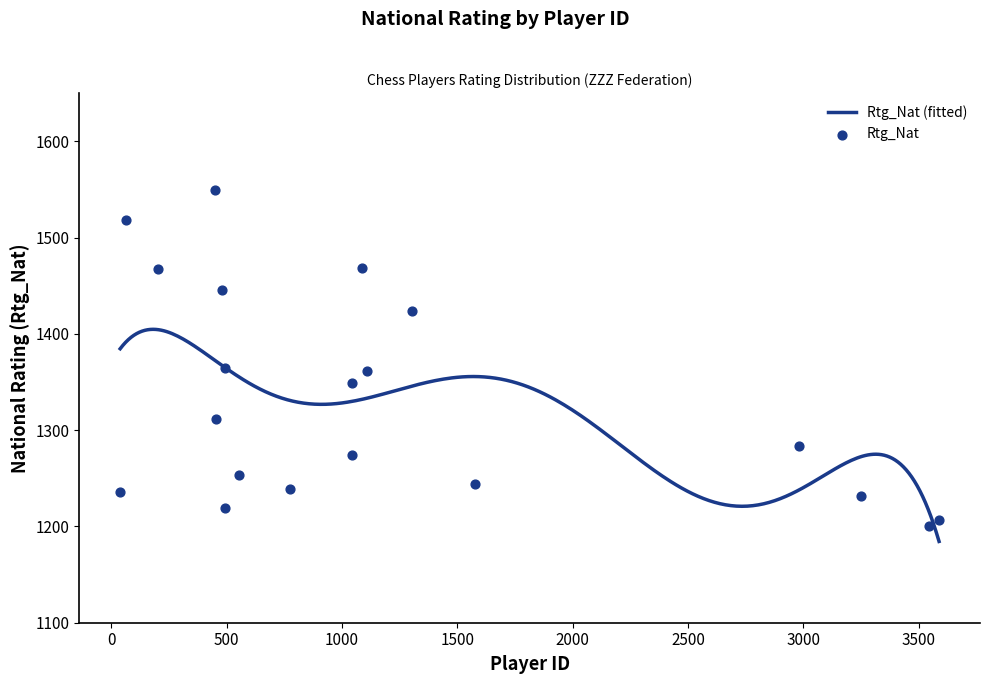

What is the change in value from 453 to 1043?

+37